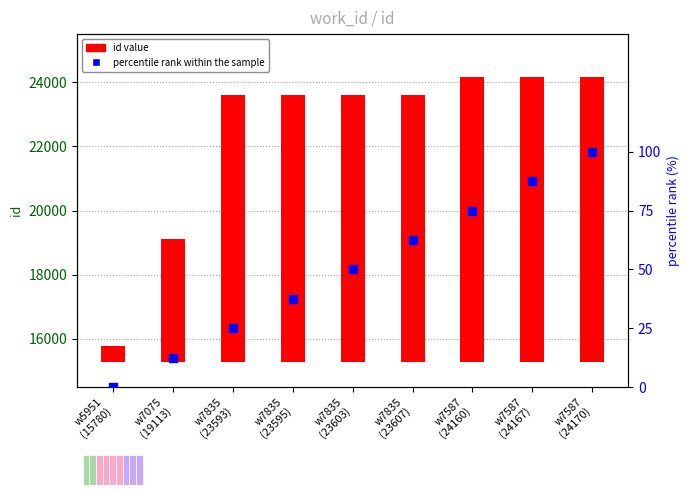

Which series has the largest Y range (max minus min)?

id value